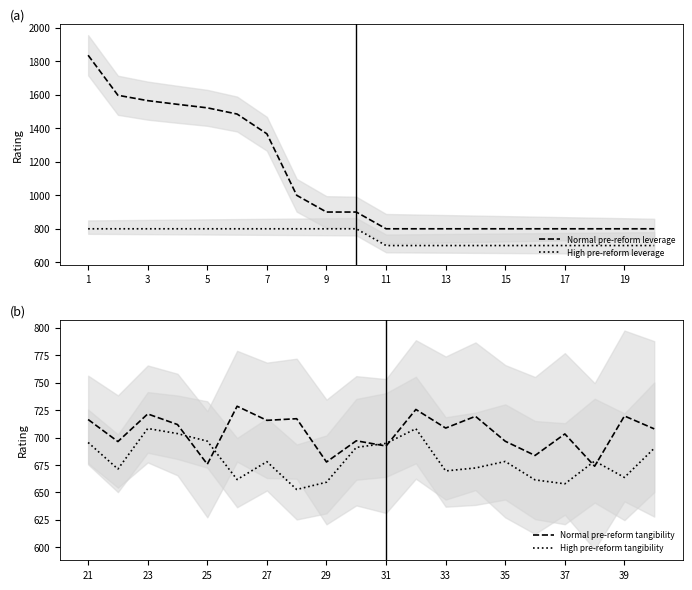

At which label does Normal pre-reform tangibility first exceed 708?

21